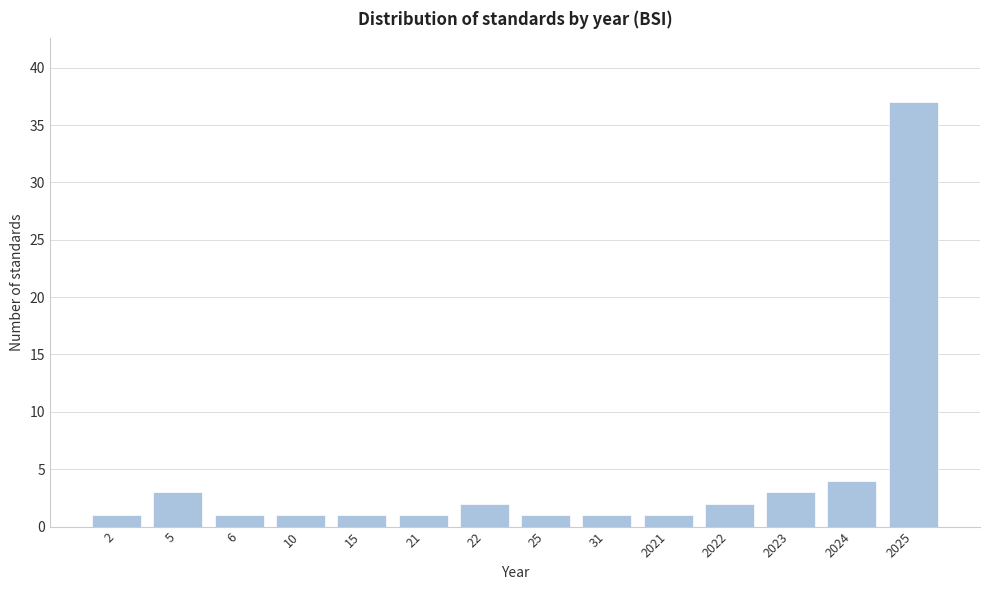

Reading left to right, extract all data points from this chart.

1	3	1	1	1	1	2	1	1	1	2	3	4	37